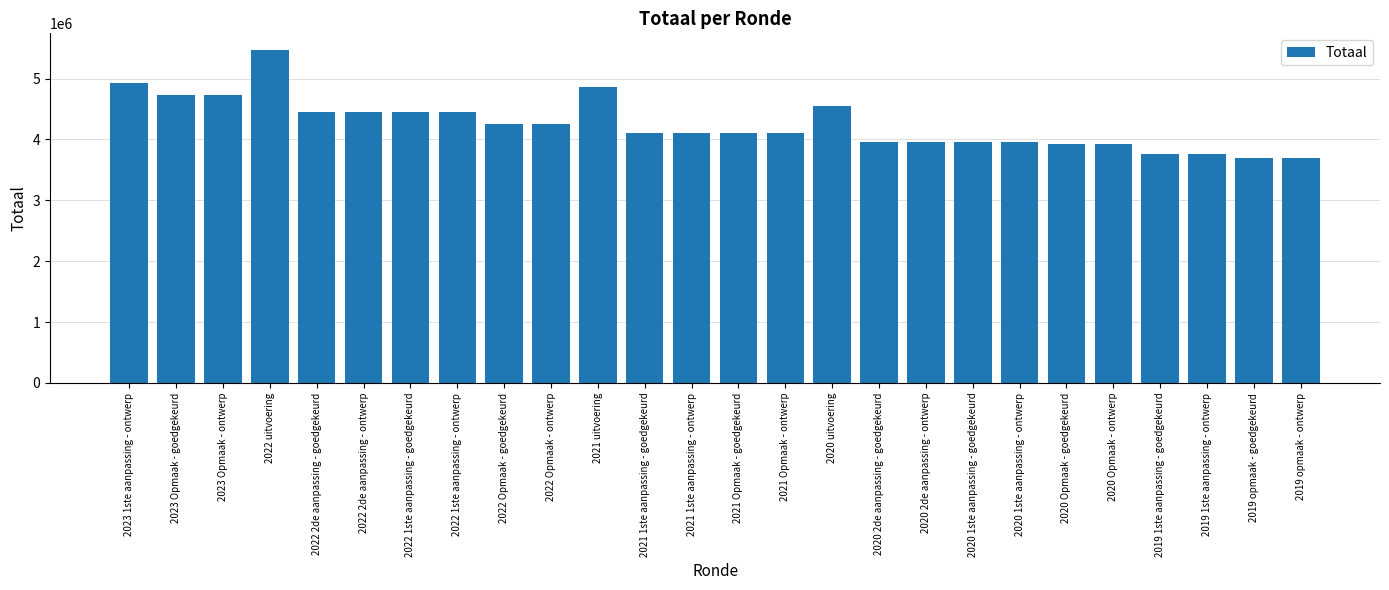

How many bars are there in total?

26